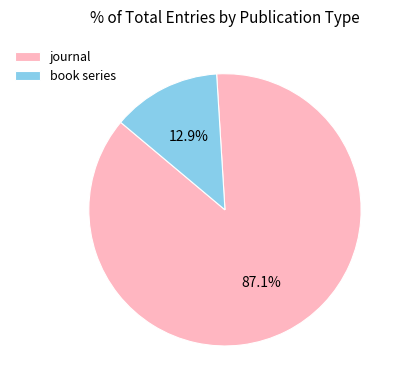

Count the number of slices in the pie.

2